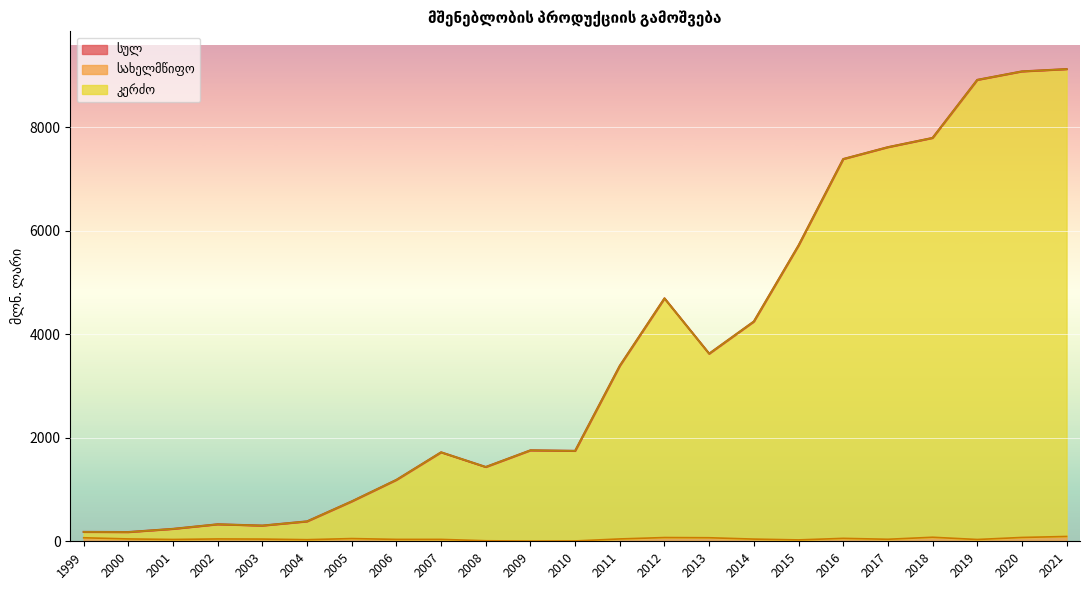

Between 2011 and 2004, which is larger?

2011